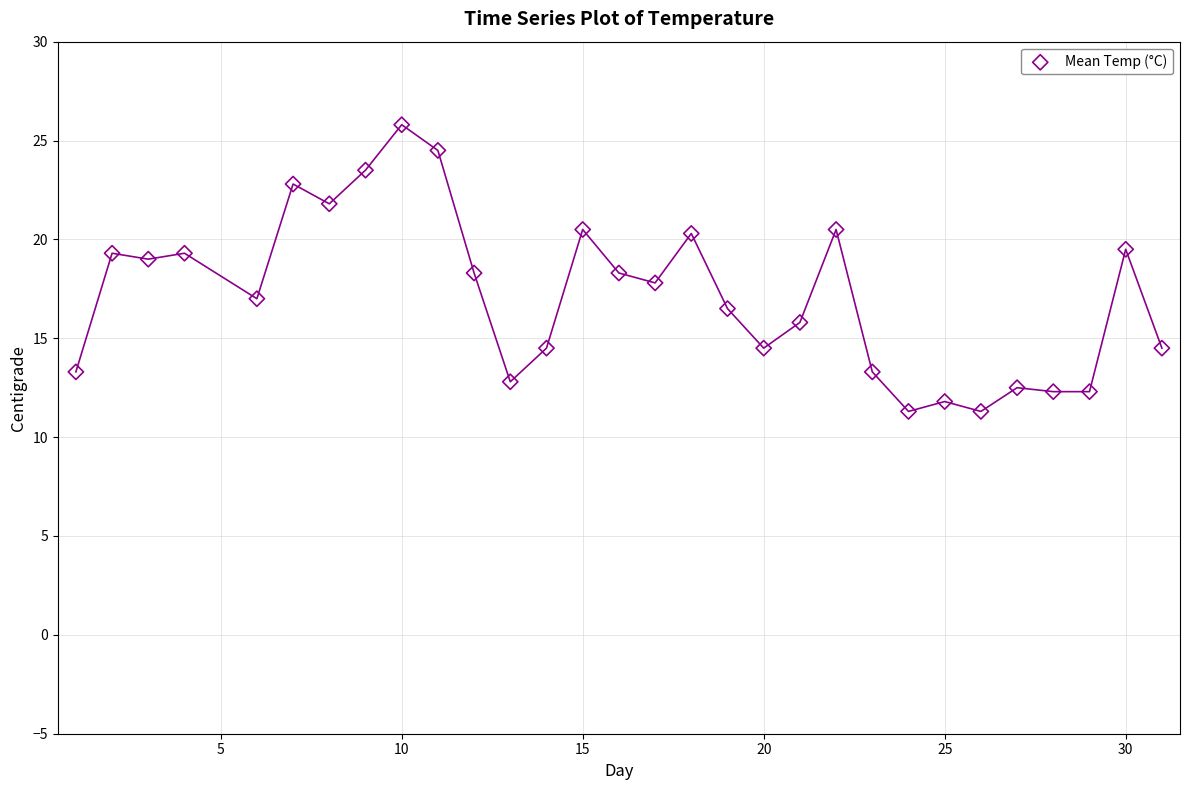

What is the range of X values (max minus min)?

30.0